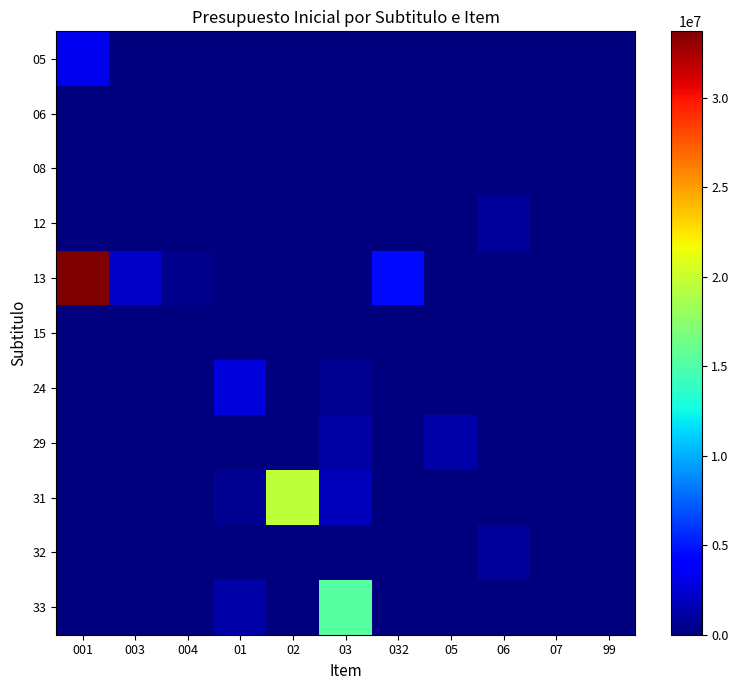

Reading left to right, transcribe all the data shown in this chart.

05: 001=3295240	003=0	004=0	01=0	02=0	03=0	032=0	05=0	06=0	07=0	99=0
06: 001=0	003=0	004=0	01=0	02=0	03=0	032=0	05=0	06=0	07=0	99=0
08: 001=0	003=0	004=0	01=0	02=0	03=0	032=0	05=0	06=0	07=0	99=25834
12: 001=0	003=0	004=0	01=0	02=0	03=0	032=0	05=0	06=800000	07=0	99=0
13: 001=33725798	003=2178192	004=495658	01=0	02=0	03=0	032=4550692	05=0	06=0	07=0	99=0
15: 001=0	003=0	004=0	01=0	02=0	03=0	032=0	05=0	06=0	07=0	99=0
24: 001=0	003=0	004=0	01=2718150	02=0	03=577090	032=0	05=0	06=0	07=0	99=0
29: 001=0	003=0	004=0	01=0	02=0	03=1140188	032=0	05=1266461	06=4034	07=7128	99=0
31: 001=0	003=0	004=0	01=639907	02=19537969	03=1831405	032=0	05=0	06=0	07=0	99=0
32: 001=0	003=0	004=0	01=0	02=0	03=0	032=0	05=0	06=800000	07=0	99=0
33: 001=0	003=0	004=0	01=1231200	02=0	03=15348558	032=0	05=0	06=0	07=0	99=0